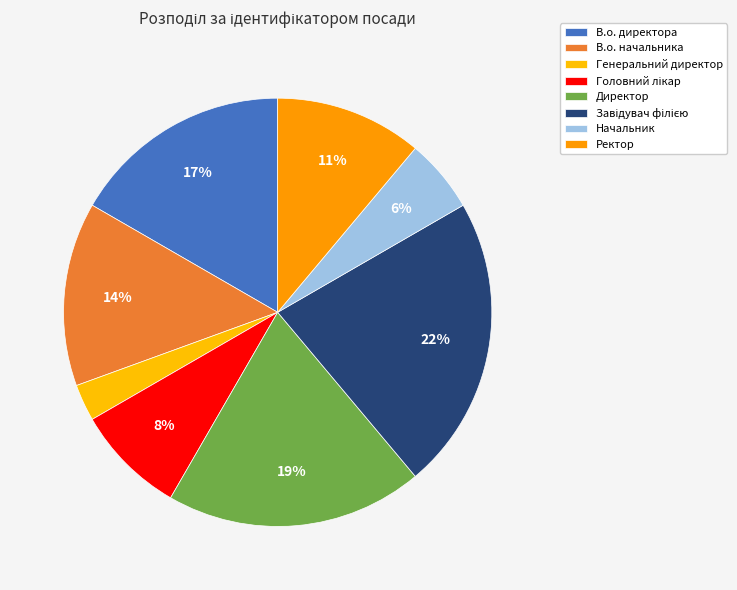

To the nearest percent, what portion does Генеральний директор represent?

3%